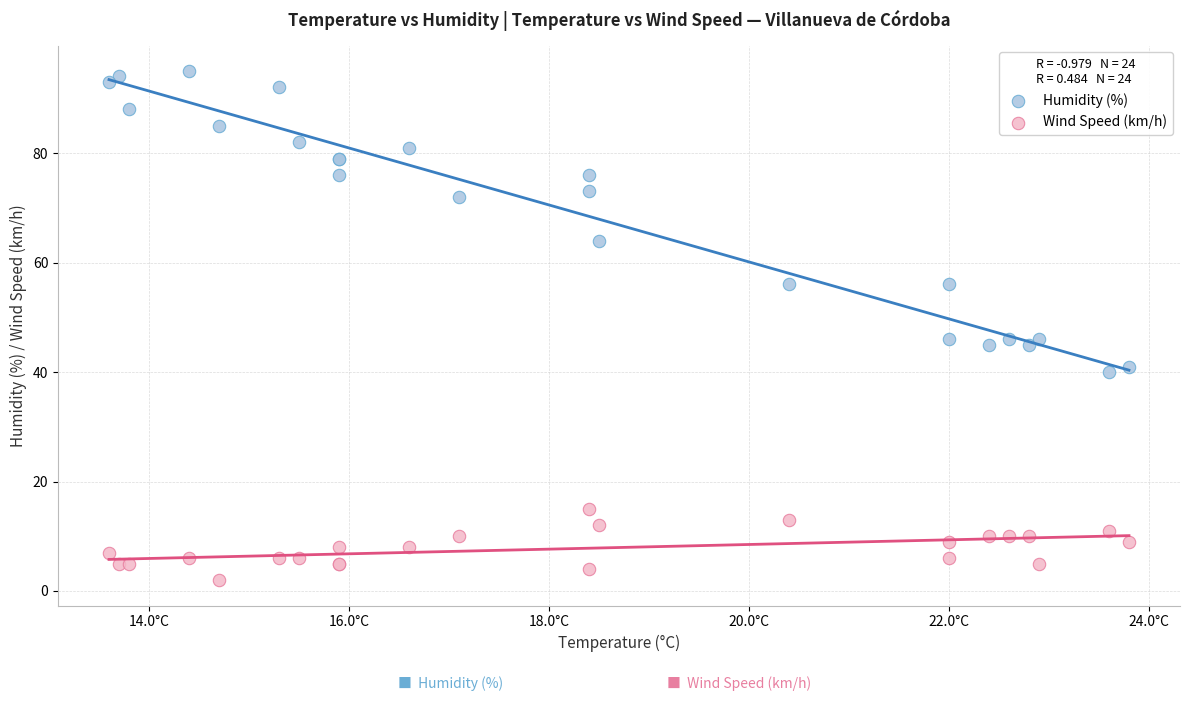

Which series has the widest spread of Y values?

Humidity (%)